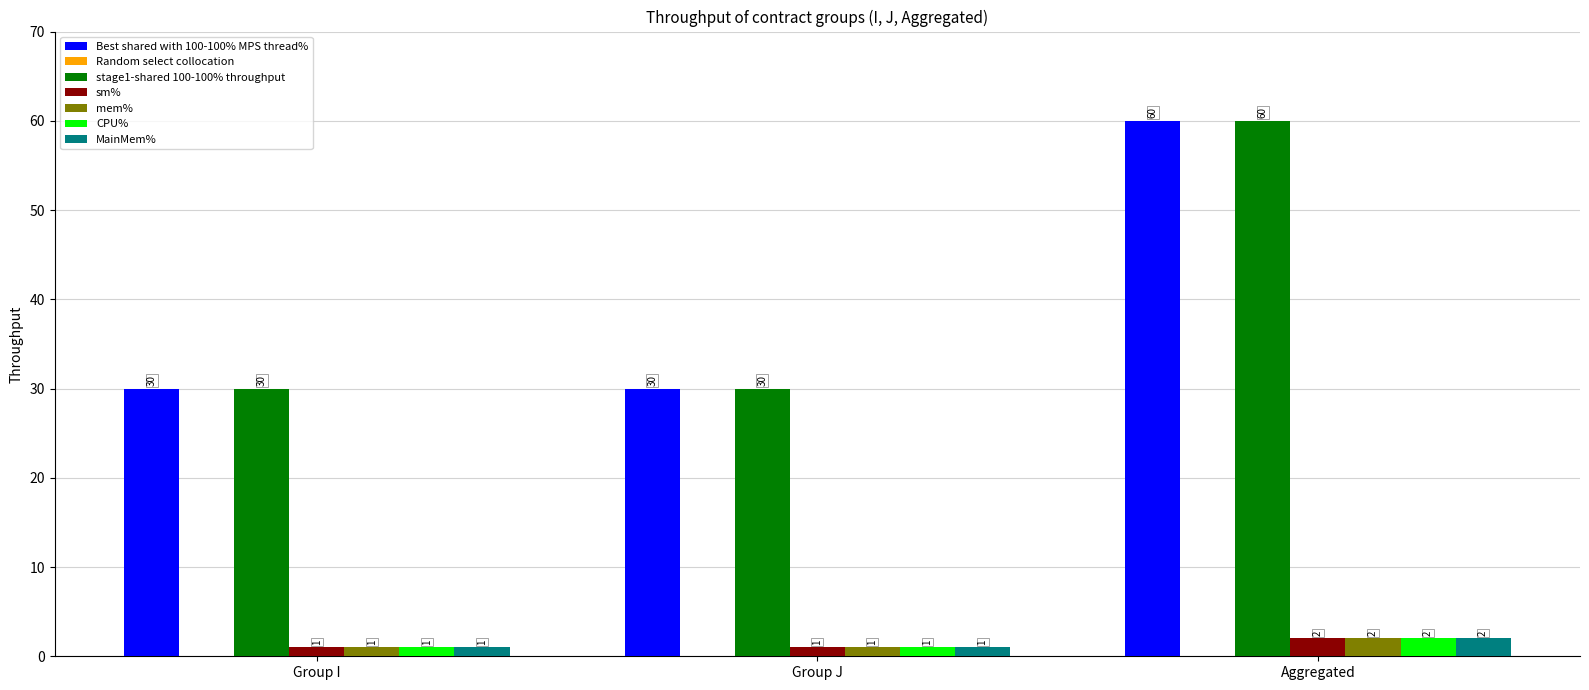

Count the CPU% values in the range 1 to 2.

3